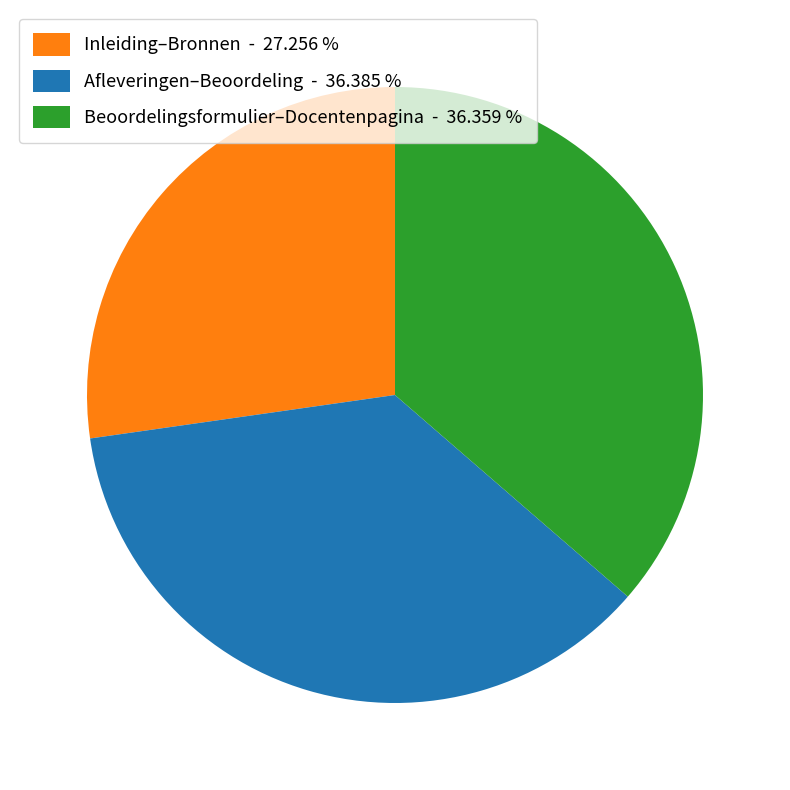

Do Beoordelingsformulier–Docentenpagina - 36.359 % and Inleiding–Bronnen - 27.256 % together represent more than half of the pie?

Yes